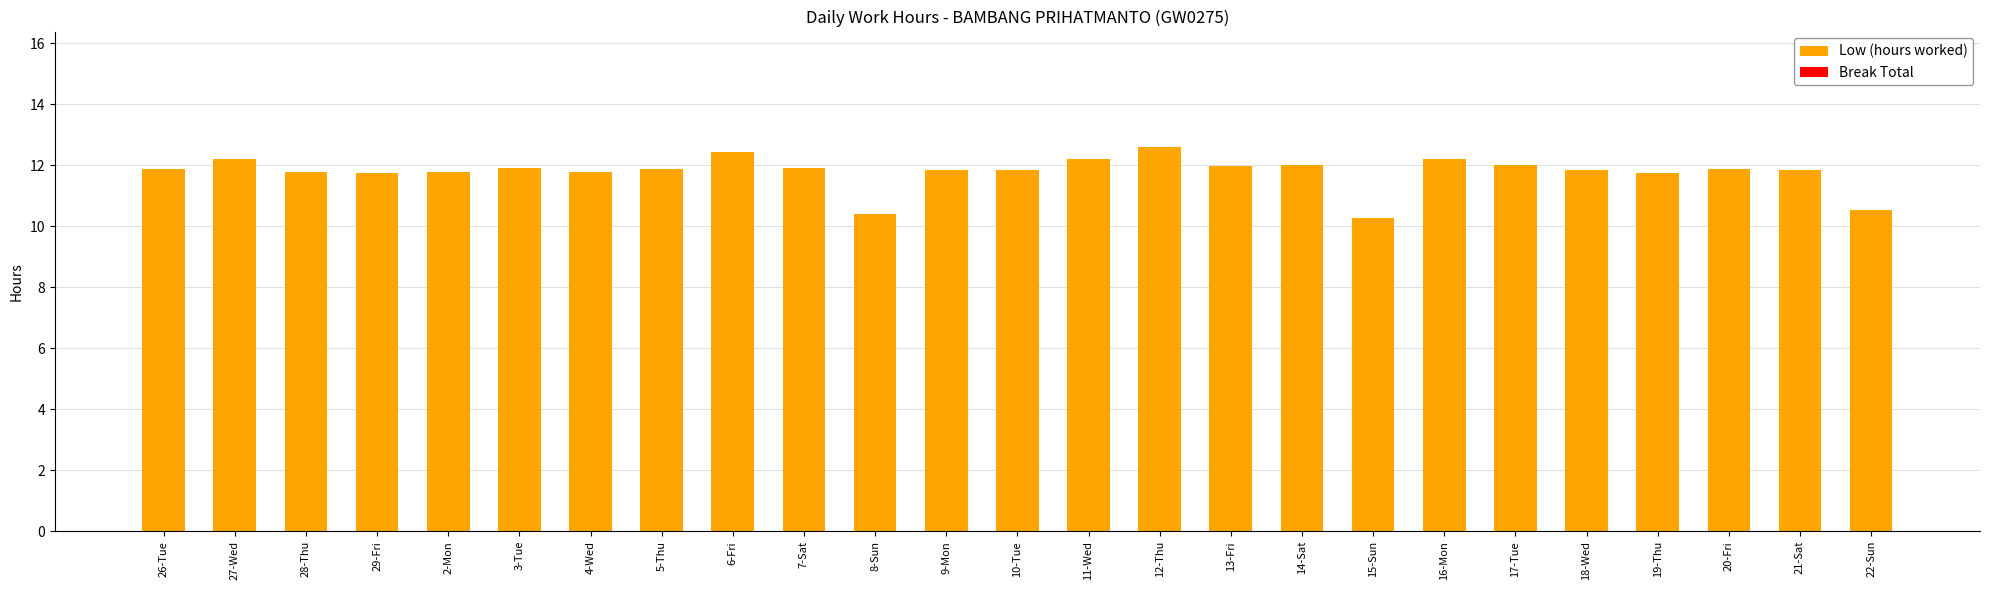

What is the sum of all values?

294.4